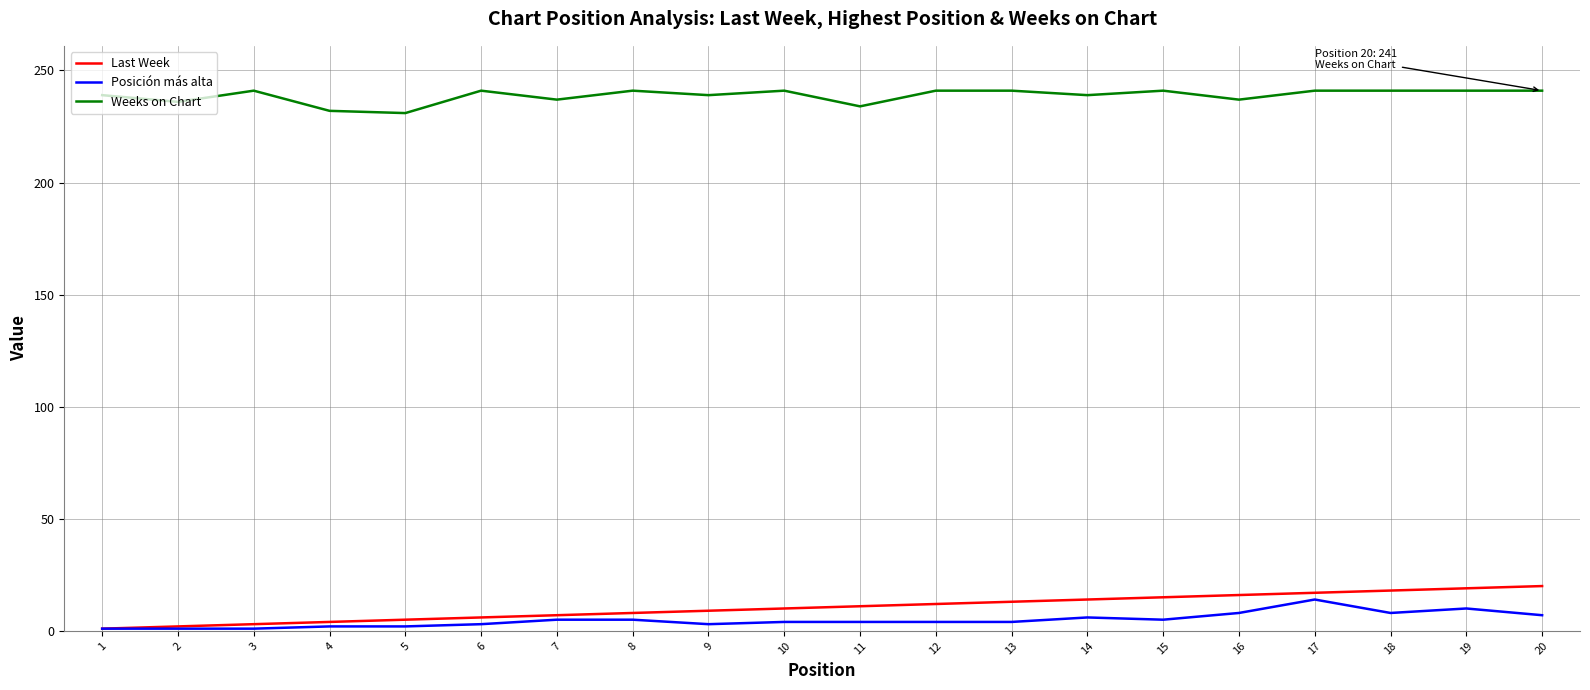

True or false: Last Week and Weeks on Chart cross at least once.

False